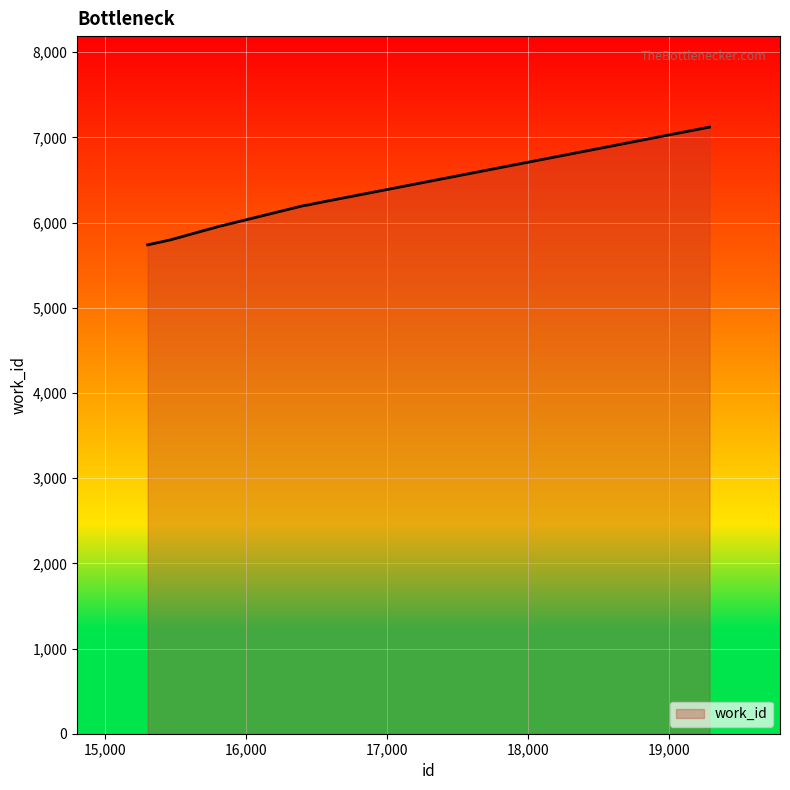

What is the difference between the maximum and minimum values?

1382